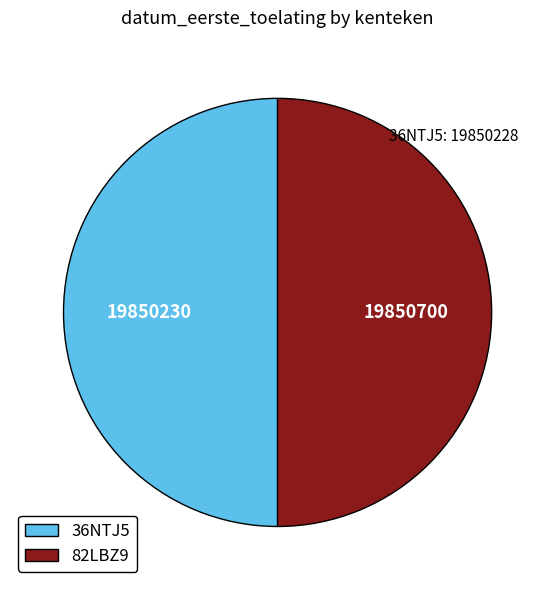

Combined, do 36NTJ5 and 82LBZ9 account for over 50%?

Yes